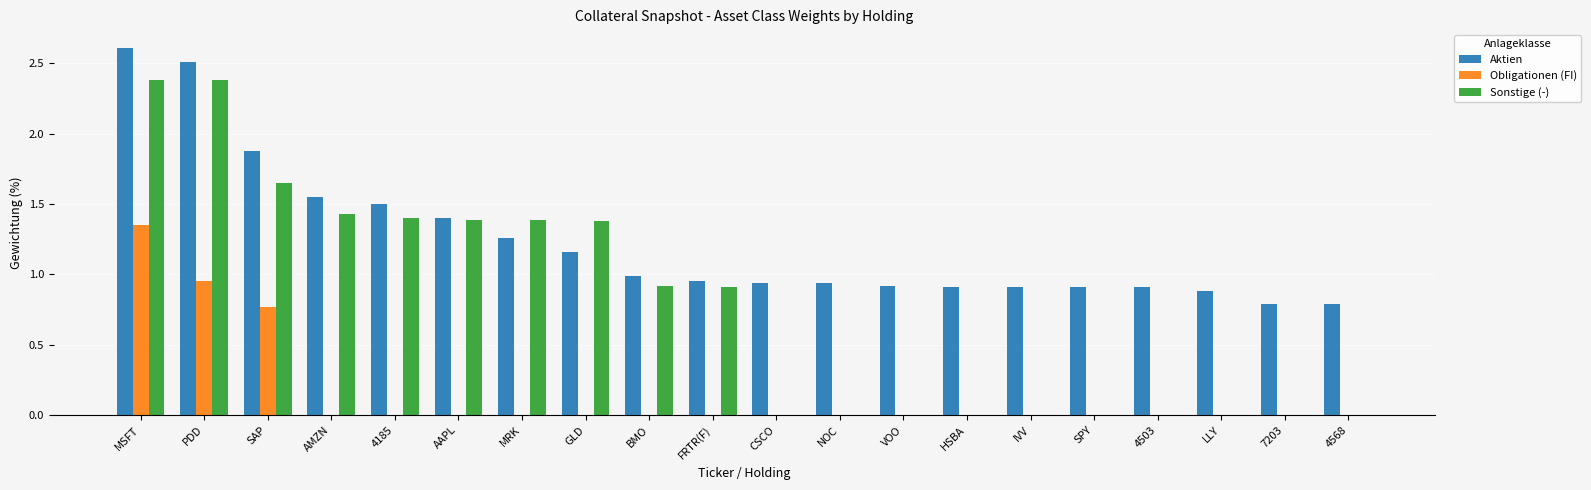

At which category is the sum across all series the highest?

MSFT